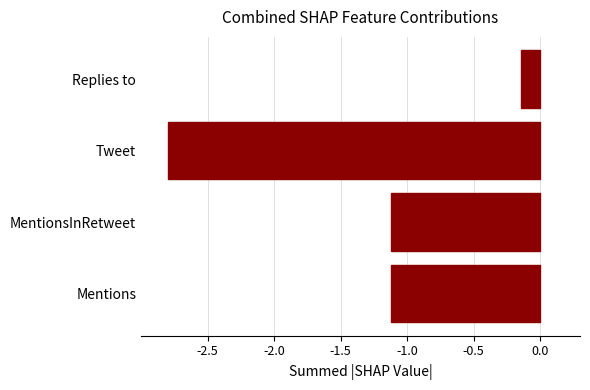

What is the difference between the maximum and second lowest values?

1.0